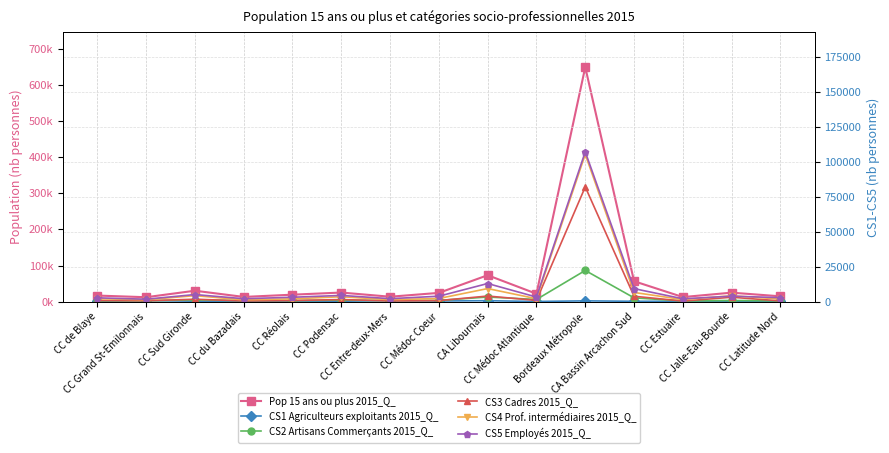

Reading left to right, list all the values displayed in this chart.

Pop 15 ans ou plus 2015_Q_: 16834.1	12255.9	30236.1	13078.8	19293.0	25194.0	13630.1	24272.7	73150.1	21760.3	648959.2	56520.2	12661.2	24884.5	14753.0
CS1 Agriculteurs exploitants 2015_Q_: 284.1	730.0	337.3	179.0	418.2	312.0	690.2	468.0	670.8	123.1	567.3	250.8	305.8	30.2	215.1
CS2 Artisans Commerçants 2015_Q_: 601.6	634.9	1278.5	707.6	765.2	1104.7	752.3	904.6	3307.7	1549.7	22289.5	2724.8	501.9	833.2	575.7
CS3 Cadres 2015_Q_: 829.6	638.1	1729.4	538.3	814.6	1494.7	544.2	745.9	4007.6	899.2	81973.9	3857.4	418.8	3166.2	548.8
CS4 Prof. intermédiaires 2015_Q_: 2115.1	1369.2	4290.5	1276.3	2023.2	3509.6	1427.3	2256.2	9350.9	2077.3	105208.9	6572.5	1488.2	4212.5	1874.9
CS5 Employés 2015_Q_: 2728.7	1745.4	5068.6	2088.4	3143.1	4456.3	2124.3	3883.9	12953.8	3287.9	107044.4	9301.6	2039.0	3893.6	2861.1